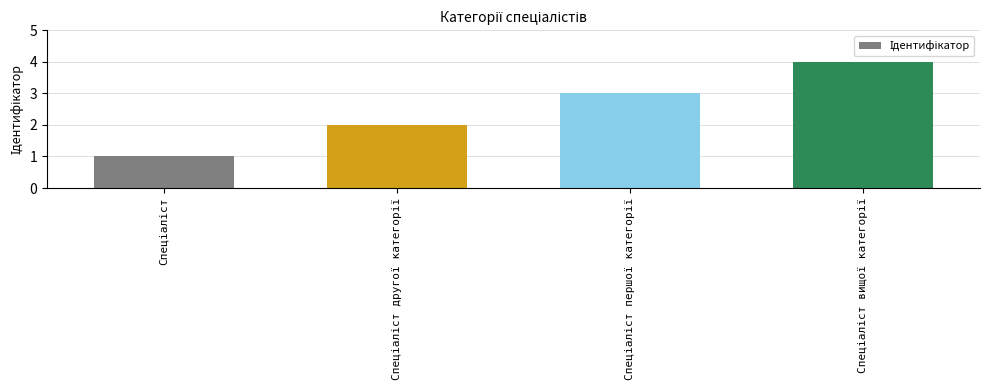

What is the maximum value shown in the chart?

4